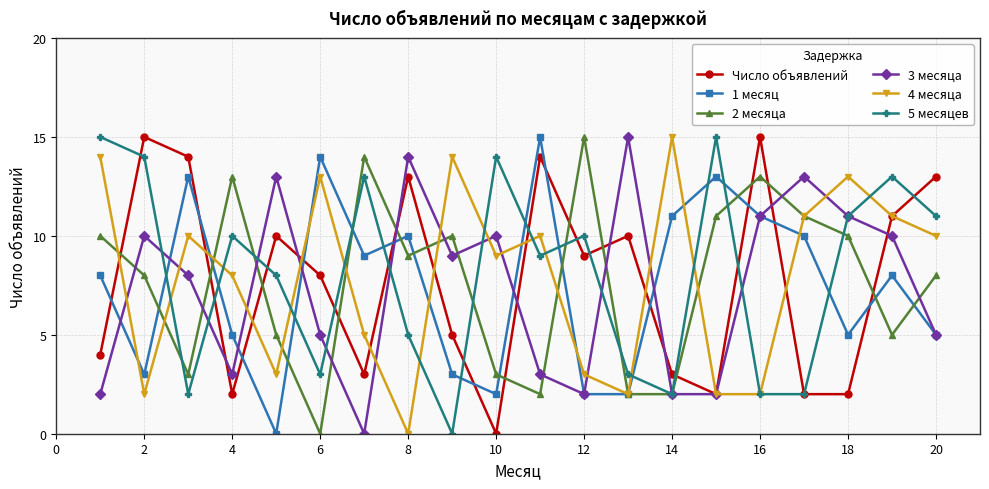

True or false: Число объявлений has more than 0 interior local peaks.

True